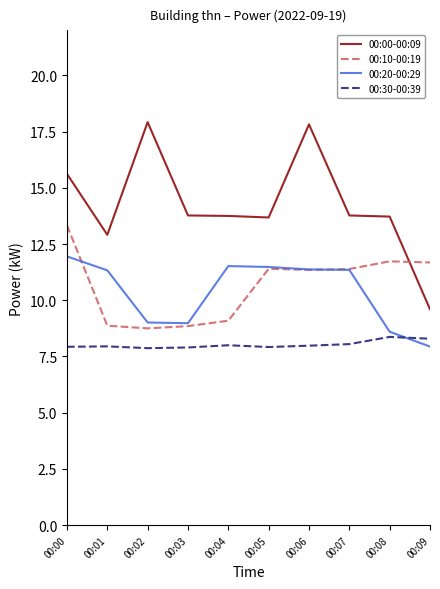

Which series has the largest range (max minus min)?

00:00-00:09